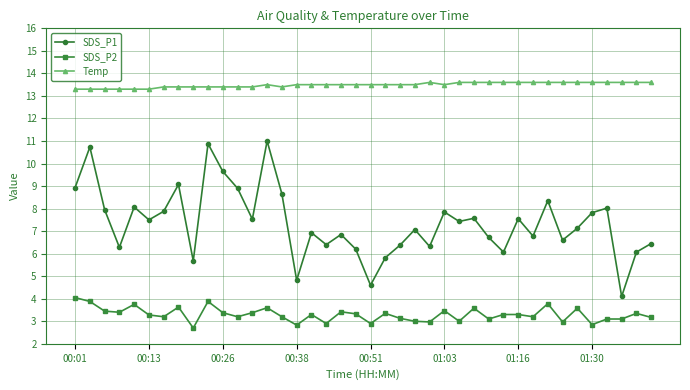

Which series has the largest range (max minus min)?

SDS_P1